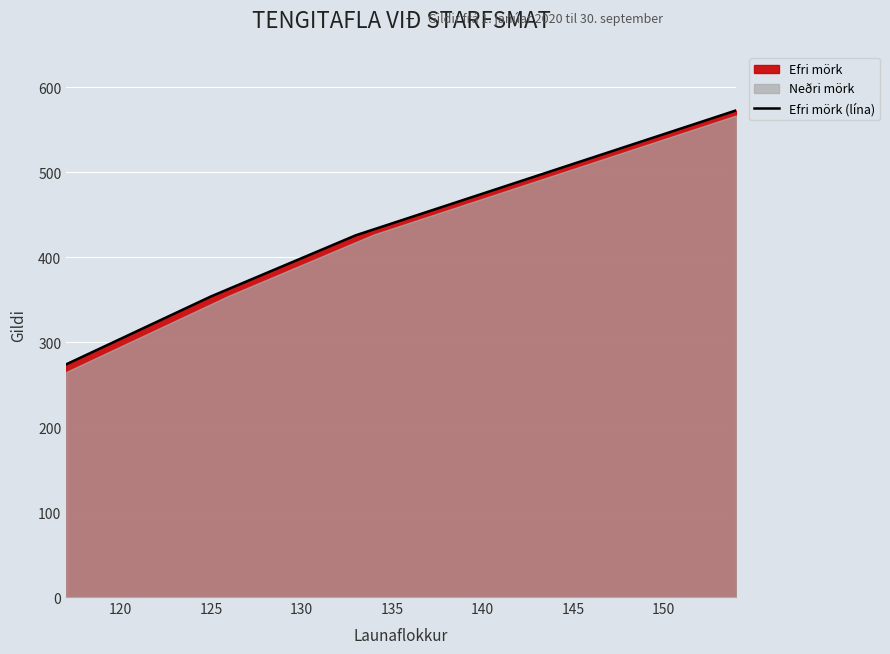

The value at 150 is 158. True or false?

False